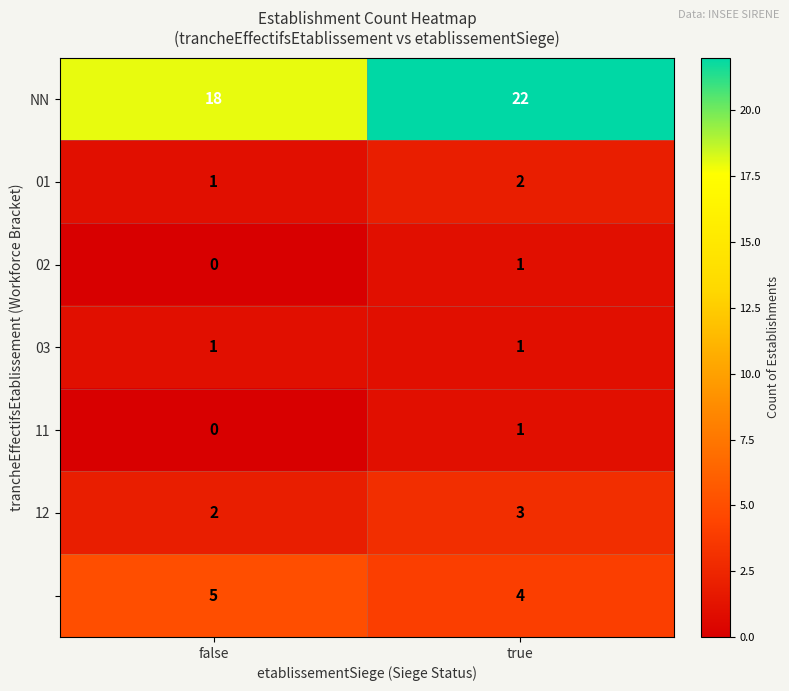

What is the maximum value shown in the chart?

22